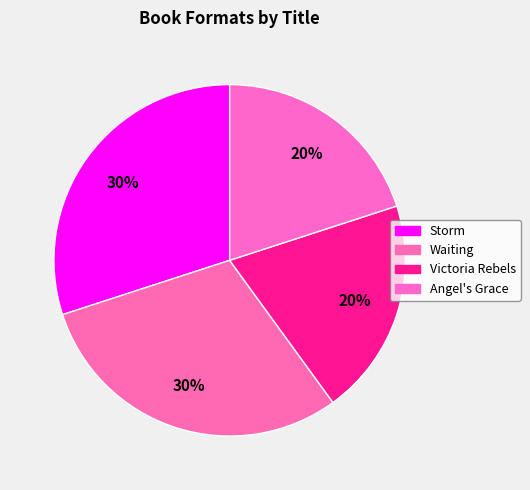

How many slices are in this pie chart?

4